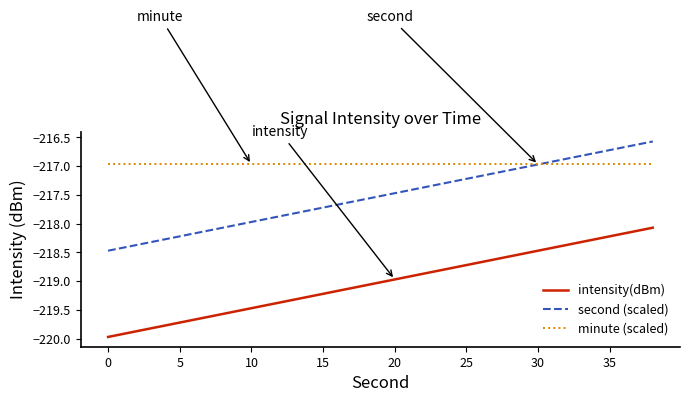

List the series in order of their overall mean, lowest first.

intensity(dBm), second (scaled), minute (scaled)